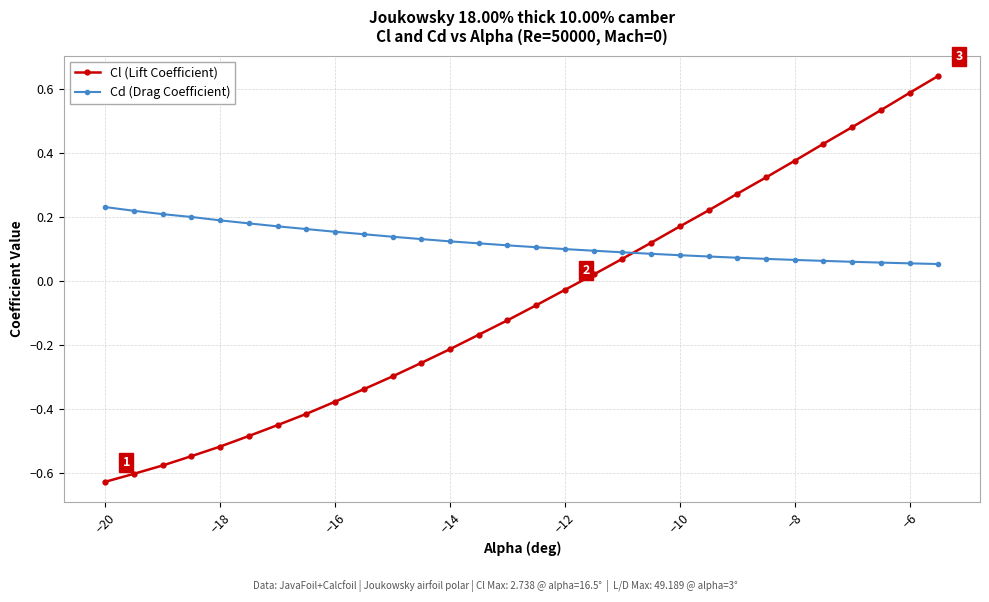

At how many categories does at least one series exceed 0?

30